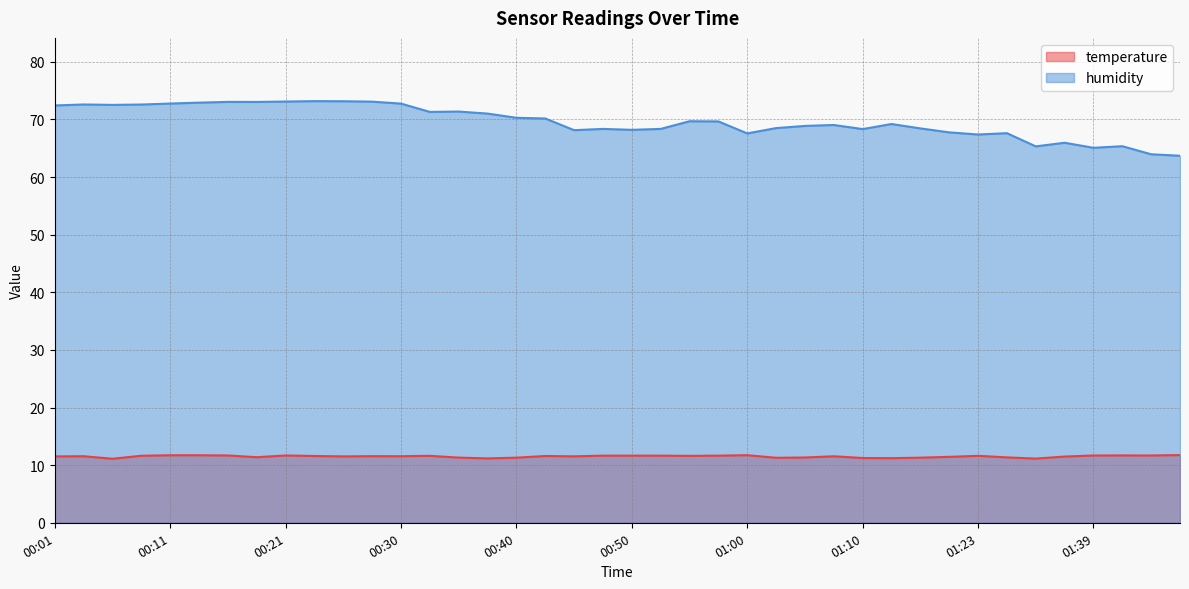

Reading right to left, extract all data points from this chart.

temperature: 01:46=11.8	01:44=11.7	01:41=11.7	01:39=11.7	01:36=11.5	01:34=11.1	01:31=11.3	01:23=11.6	01:20=11.4	01:18=11.3	01:15=11.2	01:10=11.2	01:07=11.5	01:05=11.3	01:02=11.3	01:00=11.7	00:57=11.7	00:55=11.6	00:53=11.7	00:50=11.7	00:48=11.7	00:45=11.5	00:43=11.6	00:40=11.3	00:38=11.2	00:35=11.3	00:33=11.6	00:30=11.6	00:28=11.6	00:26=11.5	00:23=11.6	00:21=11.7	00:18=11.4	00:16=11.7	00:13=11.7	00:11=11.7	00:09=11.6	00:06=11.1	00:04=11.6	00:01=11.5
humidity: 01:46=63.7	01:44=64.0	01:41=65.3	01:39=65.1	01:36=66.0	01:34=65.3	01:31=67.6	01:23=67.4	01:20=67.8	01:18=68.4	01:15=69.2	01:10=68.3	01:07=69.0	01:05=68.9	01:02=68.5	01:00=67.6	00:57=69.7	00:55=69.7	00:53=68.3	00:50=68.2	00:48=68.3	00:45=68.1	00:43=70.2	00:40=70.3	00:38=71.0	00:35=71.4	00:33=71.3	00:30=72.7	00:28=73.1	00:26=73.2	00:23=73.2	00:21=73.1	00:18=73.0	00:16=73.0	00:13=72.9	00:11=72.8	00:09=72.6	00:06=72.5	00:04=72.6	00:01=72.4